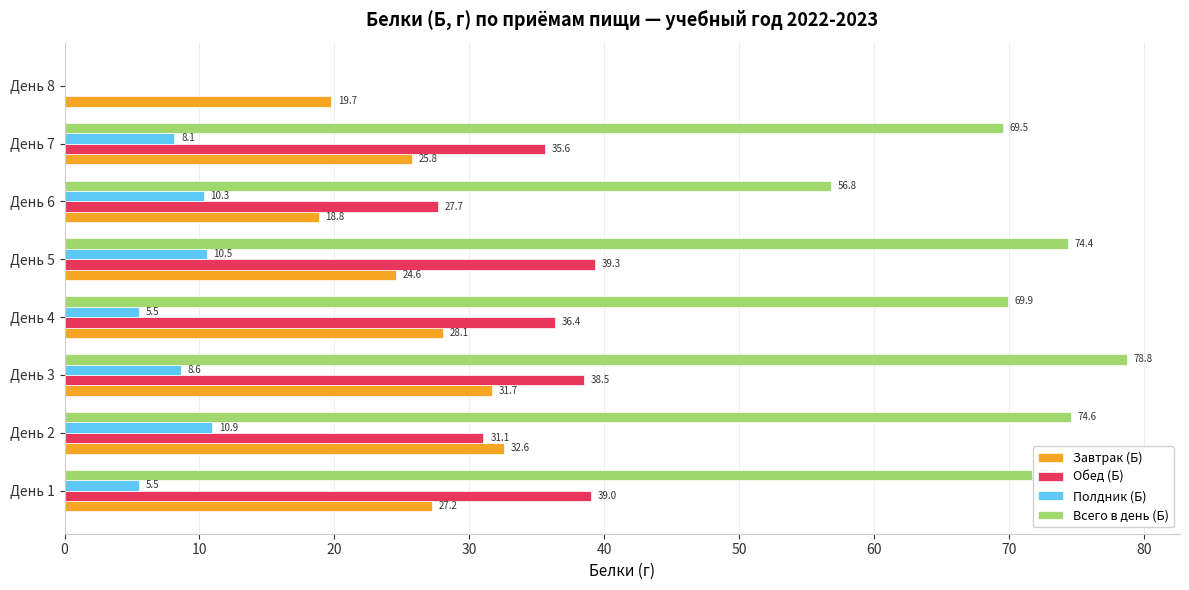

Which series changed the most between День 2 and День 3?

Обед (Б)